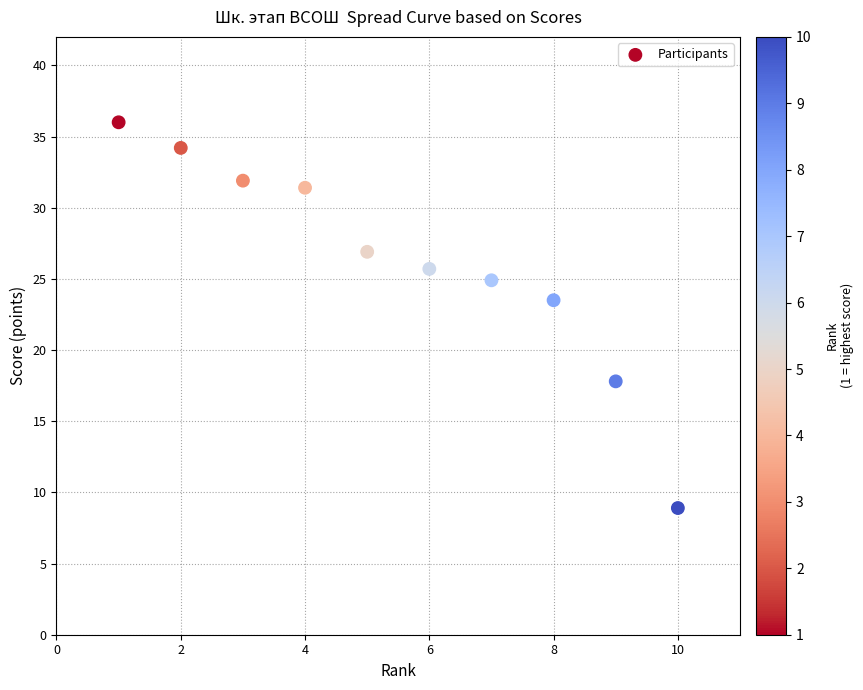

What Y value in the scatter plot is closest to 22?

23.5